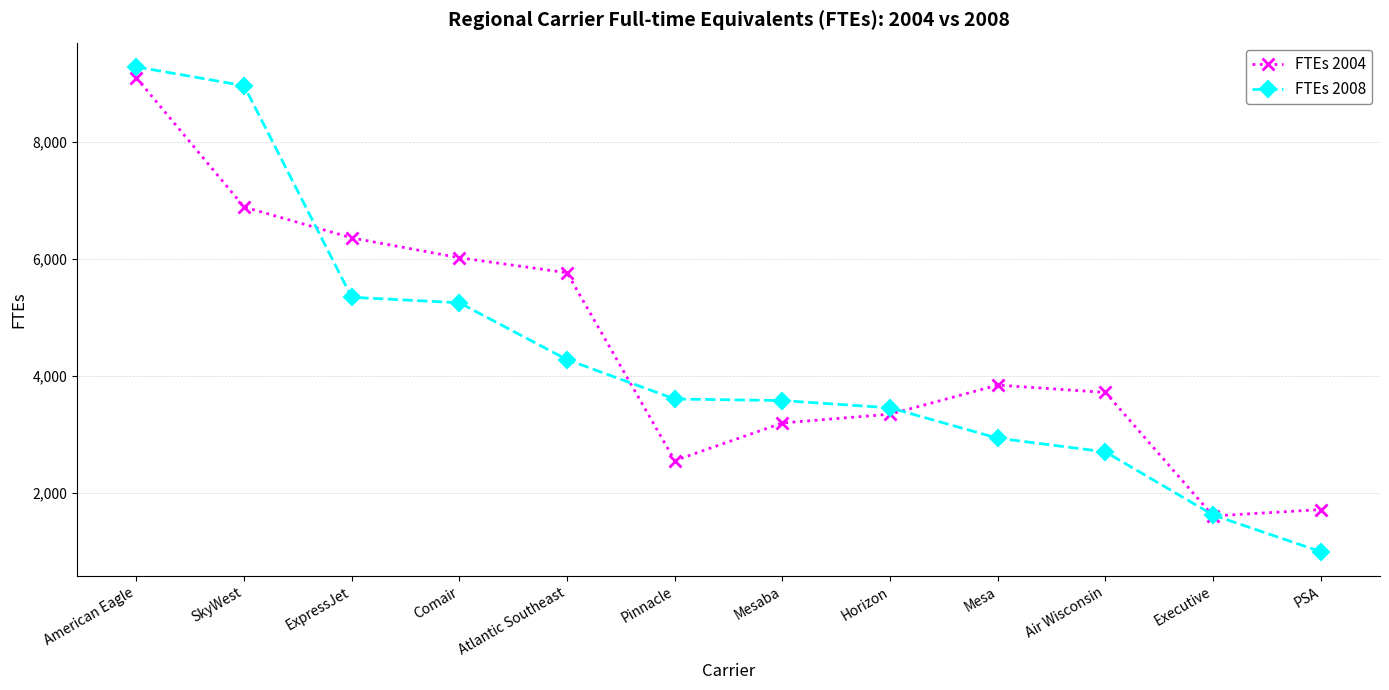

Which series has the largest range (max minus min)?

FTEs 2008